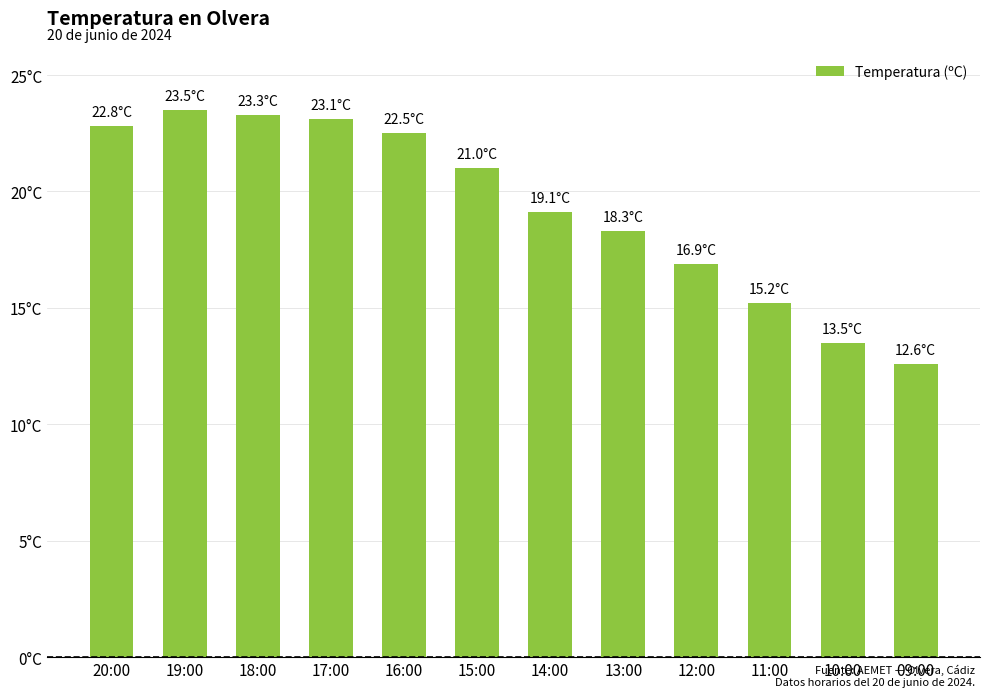

True or false: the data shows 14.1 at 17:00.

False